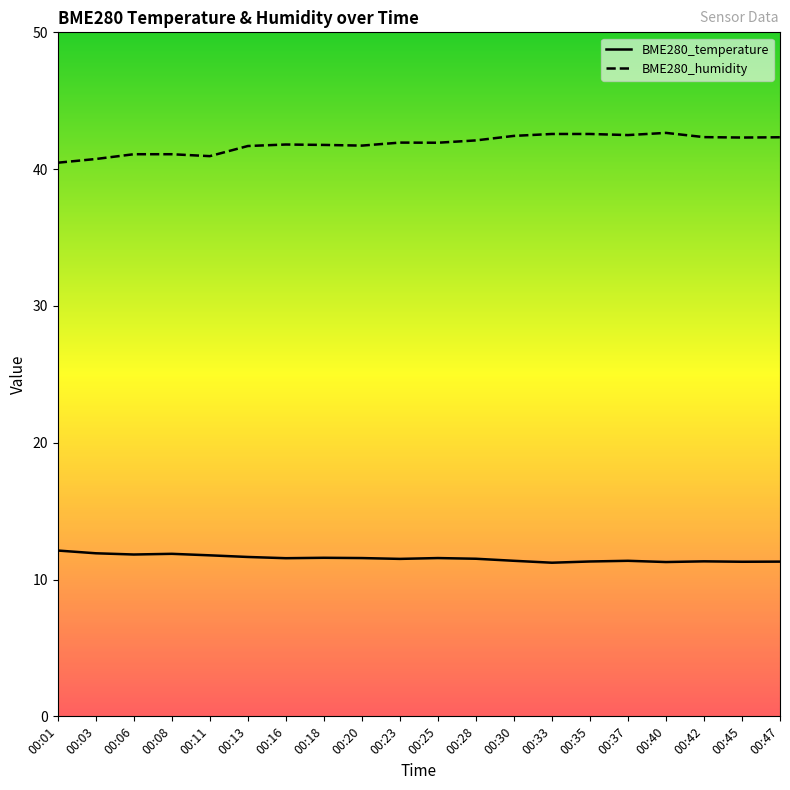

Reading left to right, what are all the values shown in this chart?

BME280_temperature: 12.1	11.9	11.8	11.9	11.8	11.7	11.6	11.6	11.6	11.5	11.6	11.5	11.4	11.2	11.3	11.4	11.3	11.3	11.3	11.3
BME280_humidity: 40.5	40.7	41.1	41.1	41.0	41.7	41.8	41.8	41.7	41.9	41.9	42.1	42.4	42.6	42.6	42.5	42.6	42.3	42.3	42.3